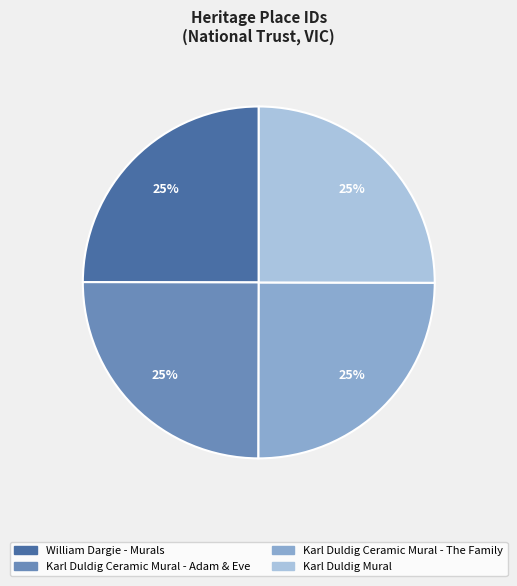

To the nearest percent, what is the combined percentage of William Dargie - Murals and Karl Duldig Mural?

50%